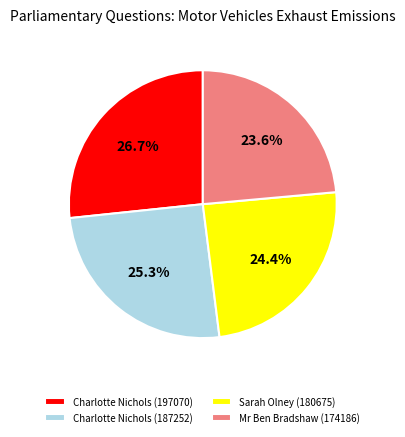

What is the smallest slice in the pie chart?

Mr Ben Bradshaw (174186)